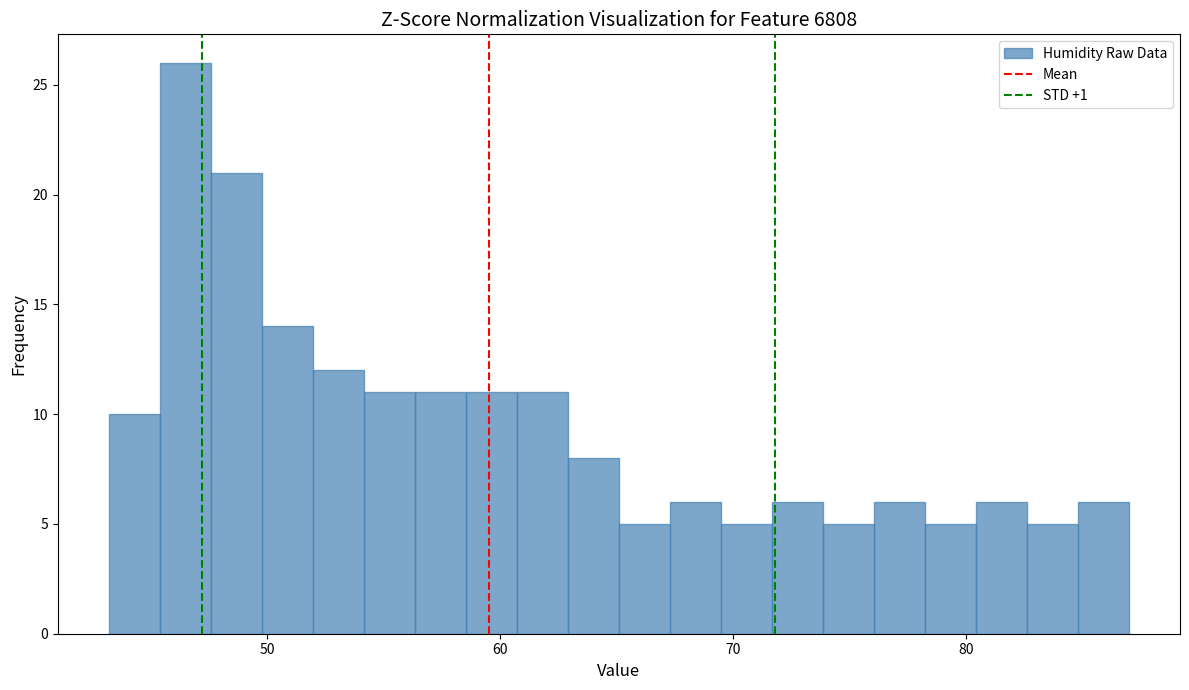

Around what value on the x-axis is the tallest bar? Give the approximate position of its centre, as read against the axis.

46